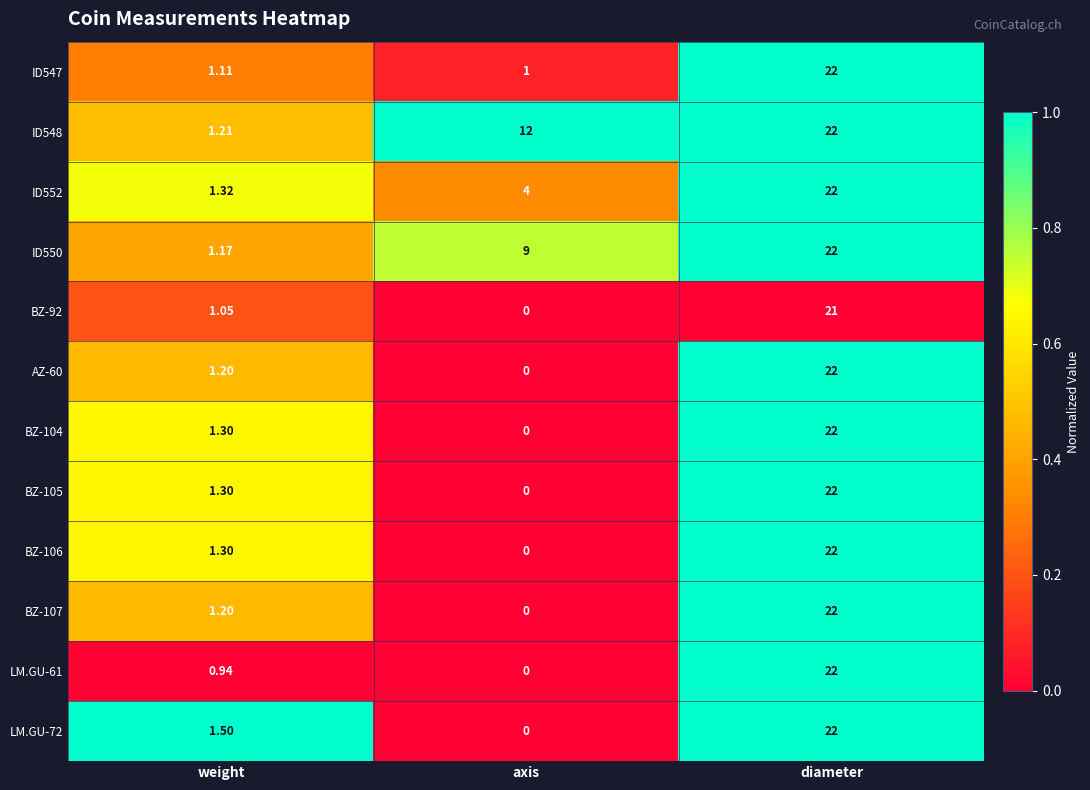

Is the value of ID552 at diameter greater than the value of BZ-104 at axis?

Yes